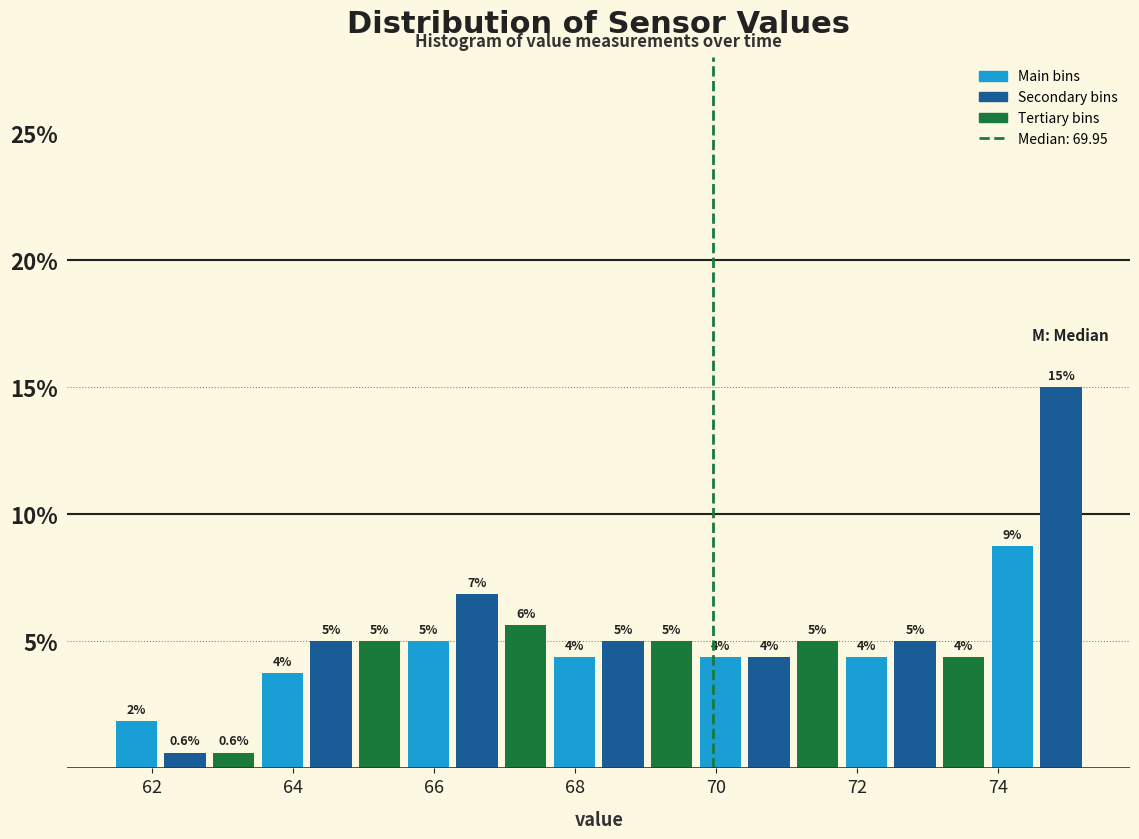

Around what value on the x-axis is the tallest bar? Give the approximate position of its centre, as read against the axis.

74.8